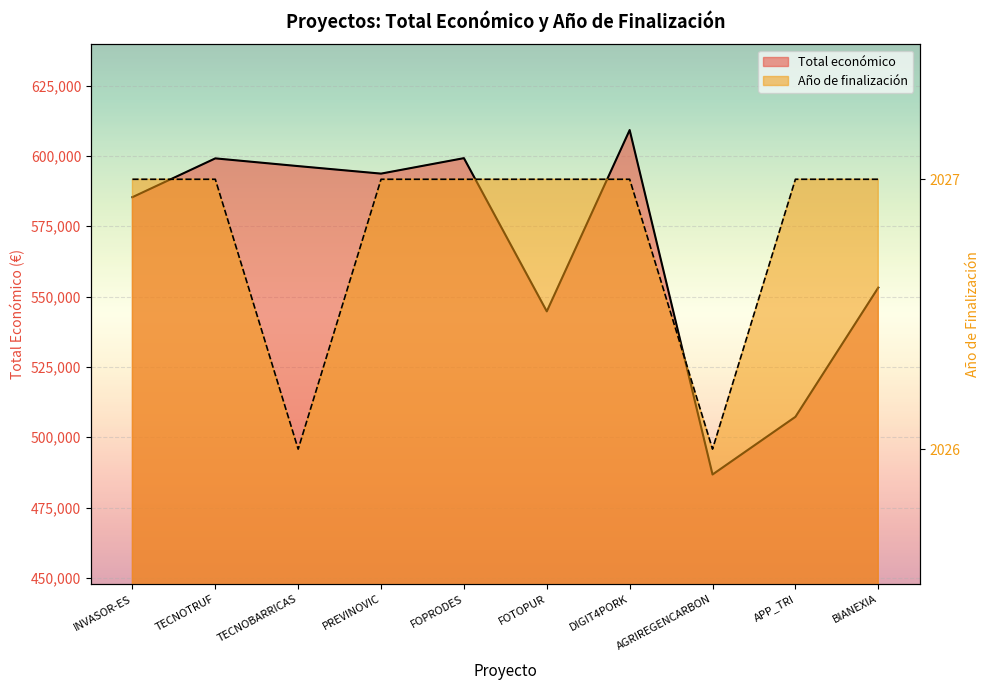

Is it true that Total económico equals 486756 at AGRIREGENCARBON?

True